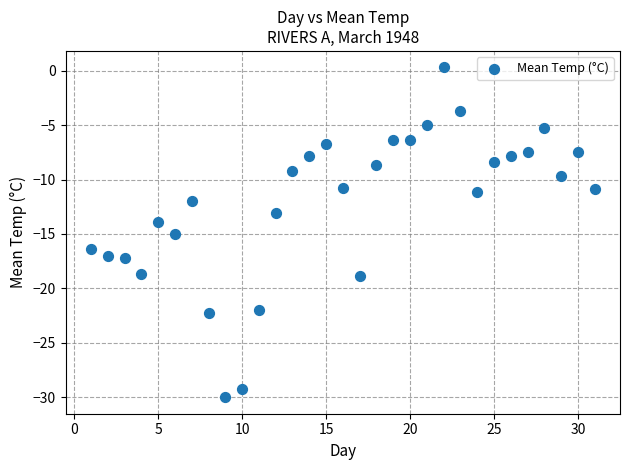

What is the range of Y values (max minus min)?

30.3